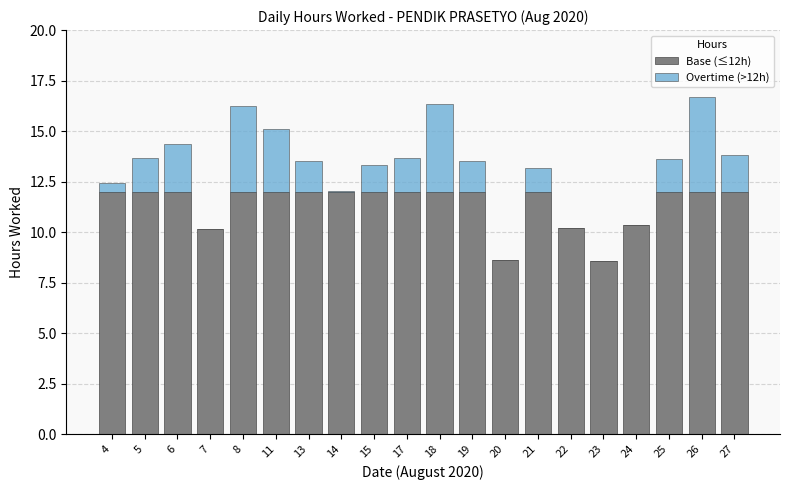

The value of Base (≤12h) at 26 is 12.0. True or false?

True